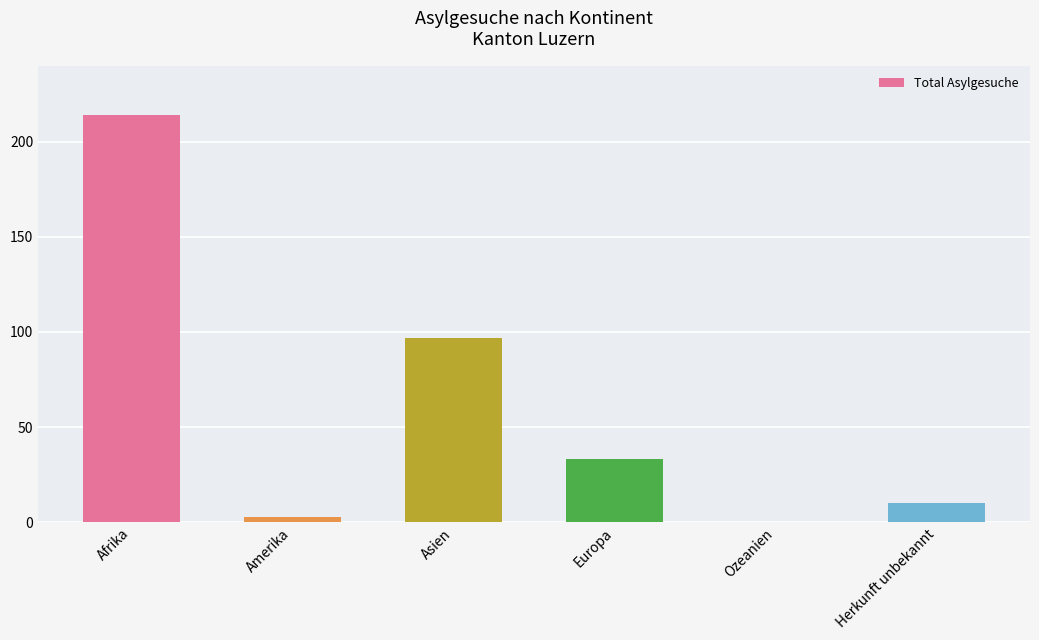

Are the bars grouped side by side (vs. stacked)?

No